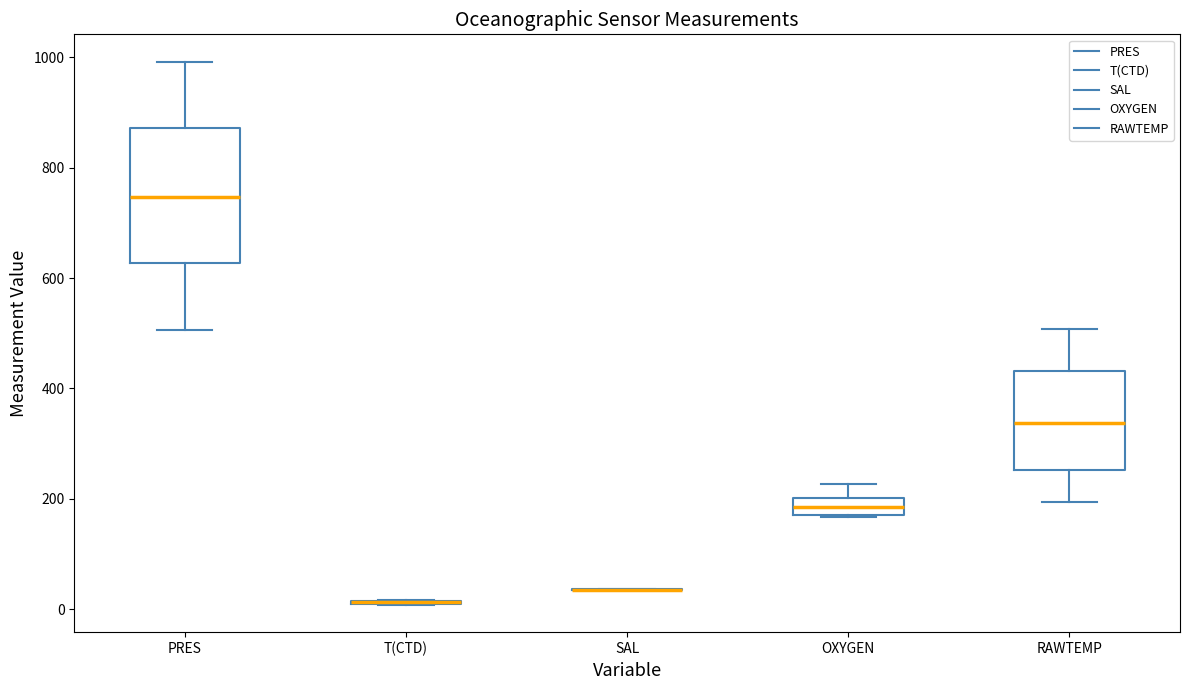

Reading left to right, read every box against the y-axis: the position of its median line, the range the box covers, and the ends of its whiskers. The values are not printed on the chart, so give them approximately, as read against the axis.

PRES: median 740, box 620 to 880, whiskers 500 to 1000
T(CTD): box collapsed to a line at 20, whiskers 0 to 20
SAL: box collapsed to a line at 40, whiskers 40 to 40
OXYGEN: median 180 (inside the box), box 180 to 200, whiskers 160 to 220
RAWTEMP: median 340, box 260 to 440, whiskers 200 to 500